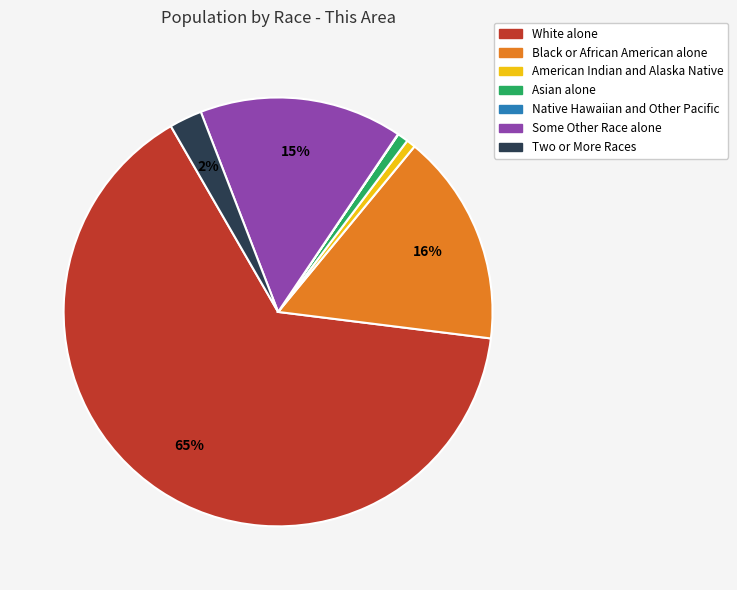

What is the largest slice in the pie chart?

White alone